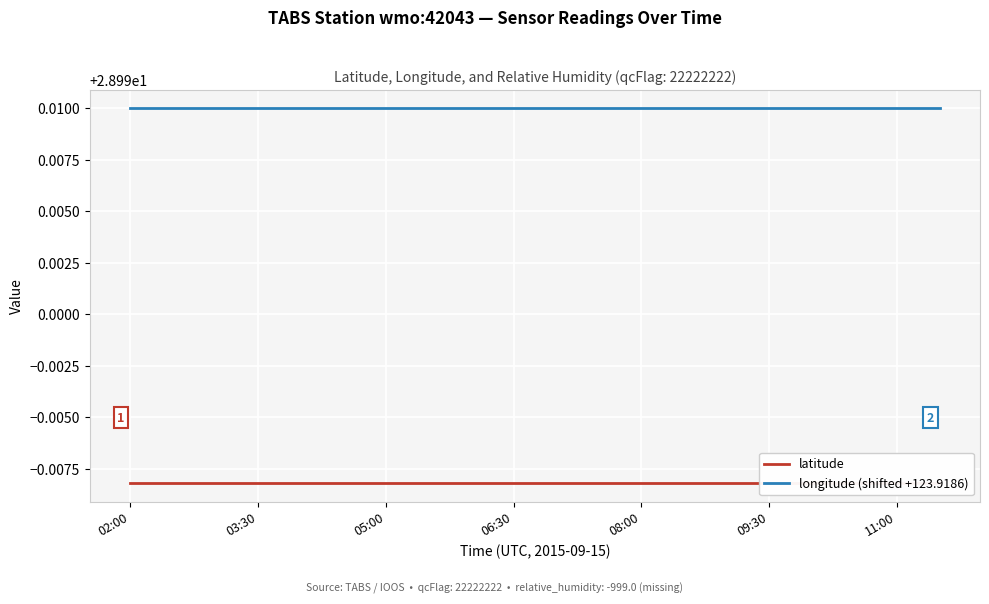

True or false: latitude and longitude (shifted +123.9186) intersect in this chart.

False